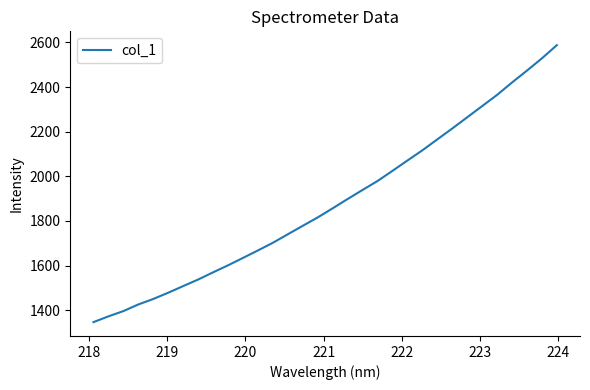

What is the greatest value displayed?

2587.8